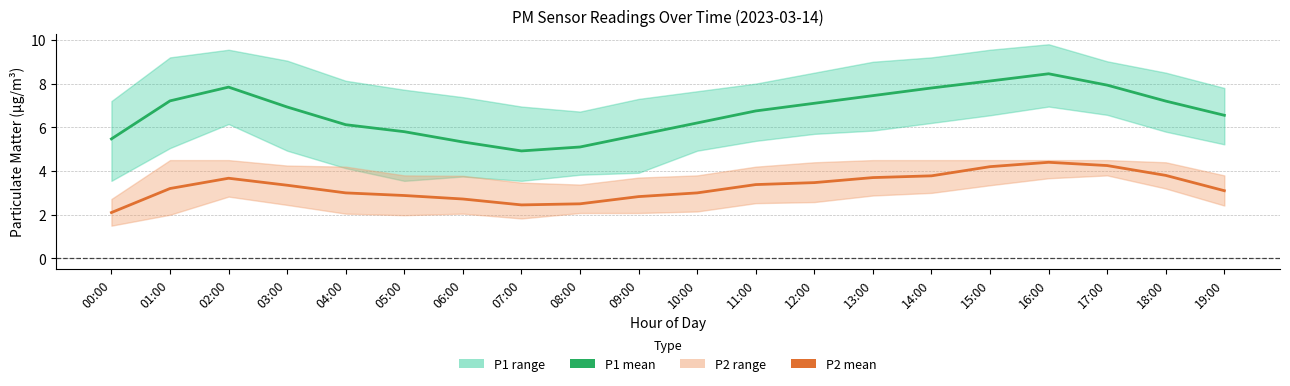

List the labels in order of P1 (mean) value, largest first.

16:00, 15:00, 17:00, 02:00, 14:00, 13:00, 01:00, 18:00, 12:00, 03:00, 11:00, 19:00, 10:00, 04:00, 05:00, 09:00, 00:00, 06:00, 08:00, 07:00